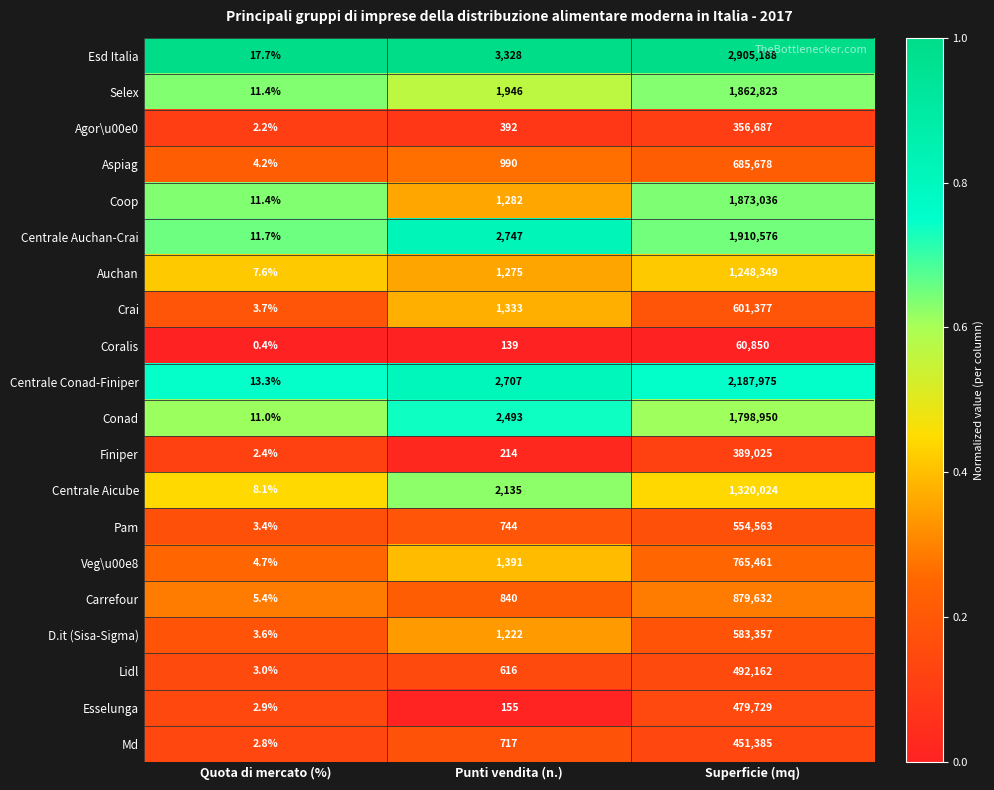

What is the total value across all series at Quota di mercato (%)?

130.9